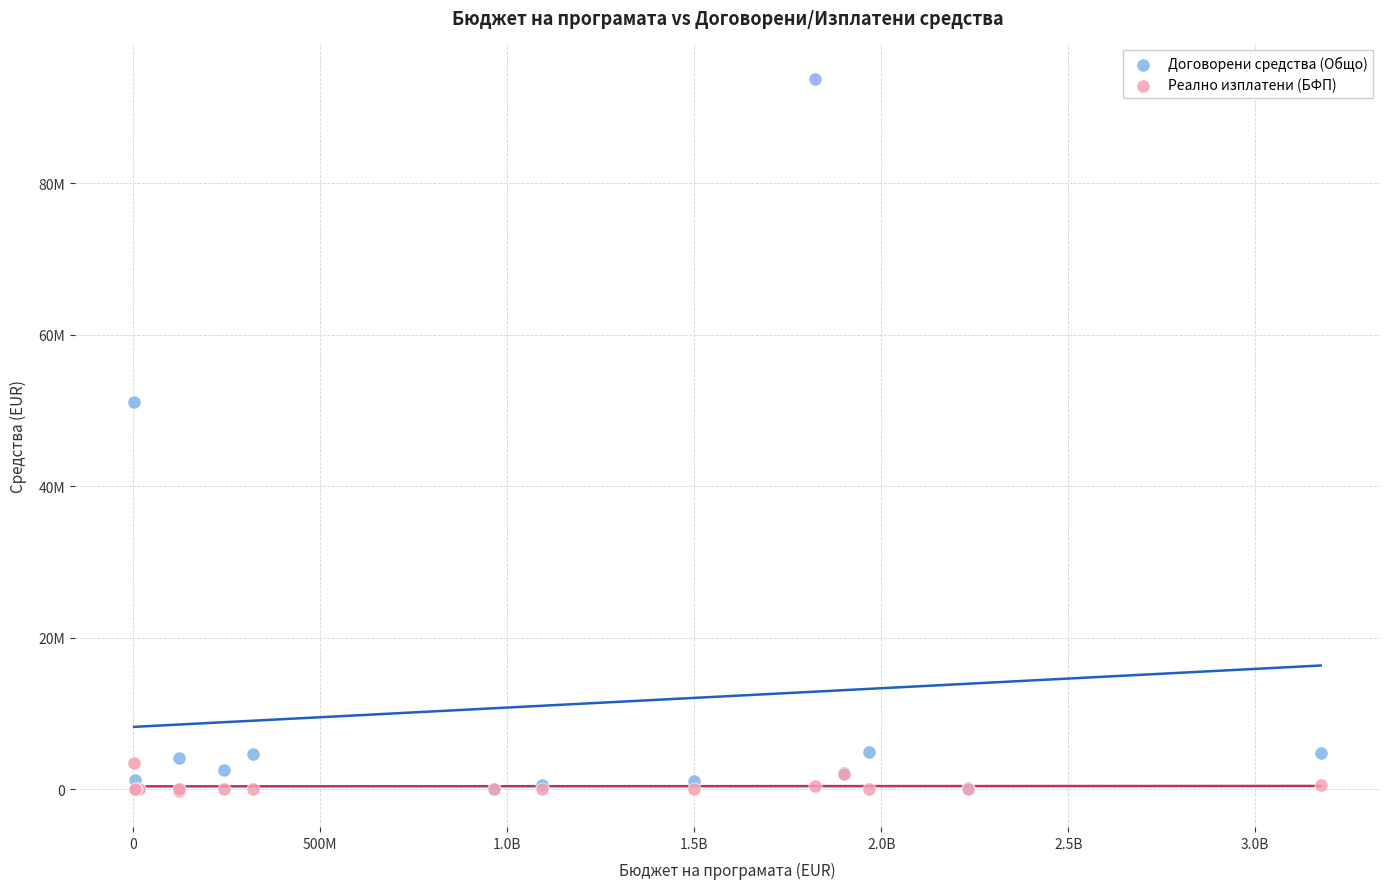

What are all the series names shown in the legend?

Договорени средства (Общо), Реално изплатени (БФП)